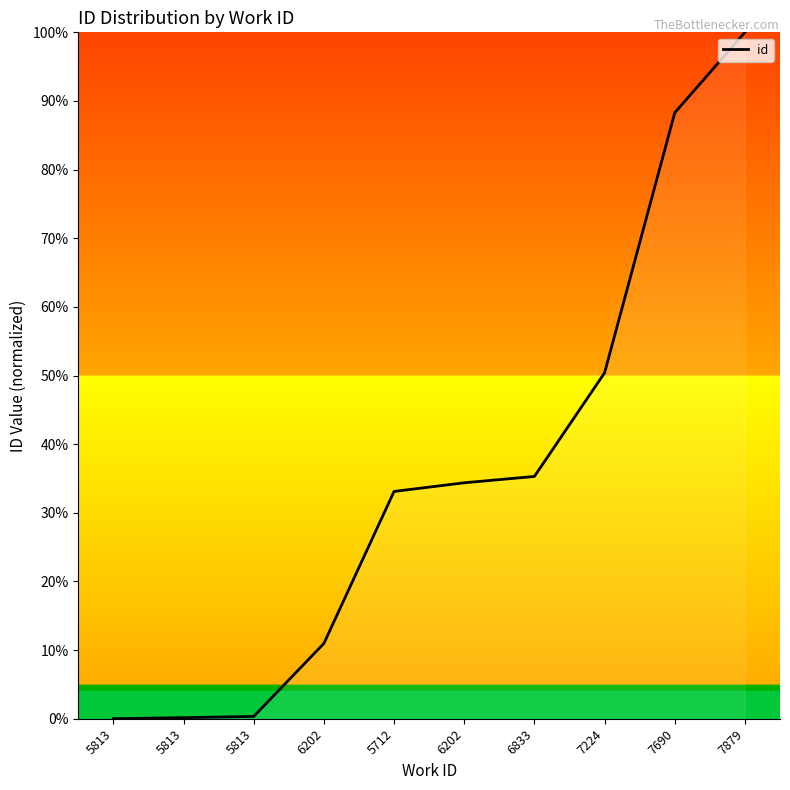

How many lines are shown in the chart?

1